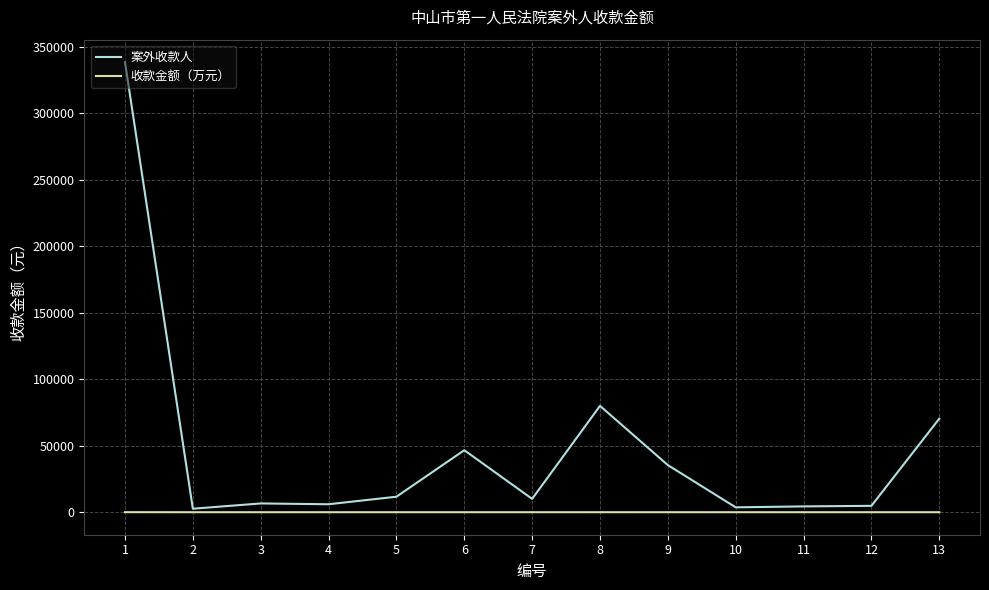

The value of 案外收款人 at 8 is 128698.4. True or false?

False